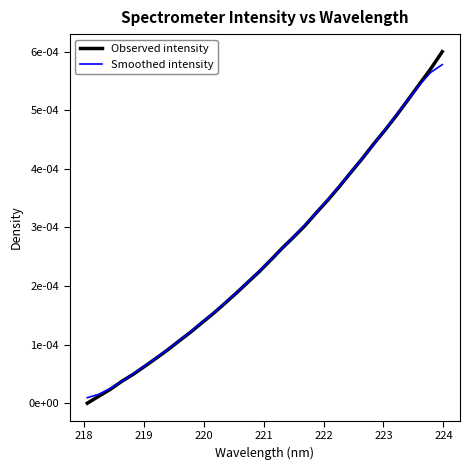

Does the chart have visible grid lines?

No